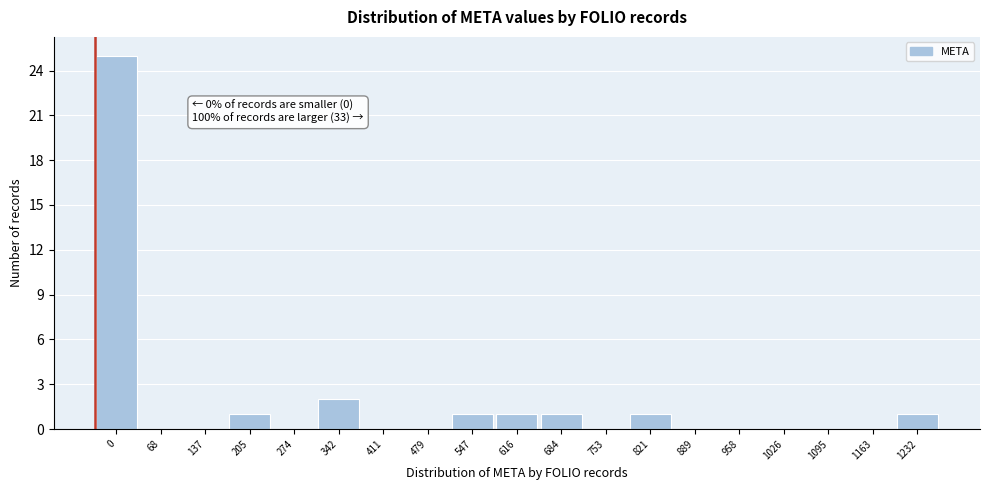

Reading left to right, what are all the values shown in this chart?

0=25	68=0	137=0	205=1	274=0	342=2	411=0	479=0	547=1	616=1	684=1	753=0	821=1	889=0	958=0	1026=0	1095=0	1163=0	1232=1